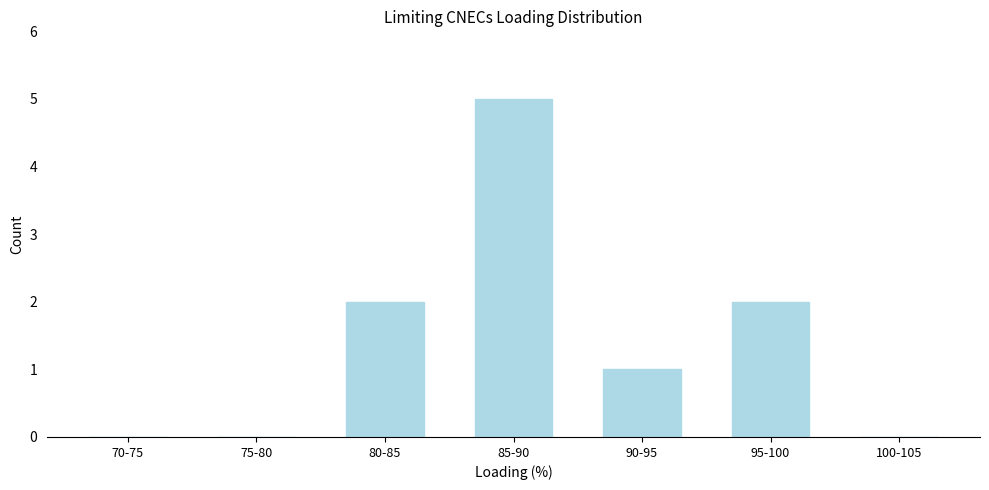

Reading right to left, transcribe all the data shown in this chart.

100-105=0	95-100=2	90-95=1	85-90=5	80-85=2	75-80=0	70-75=0